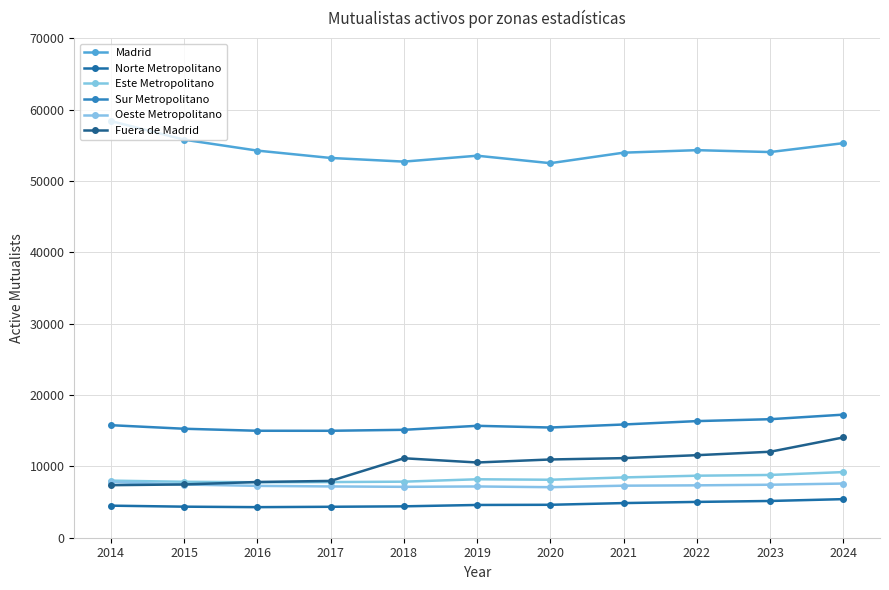

The value of Madrid at 2021 is 53960. True or false?

True